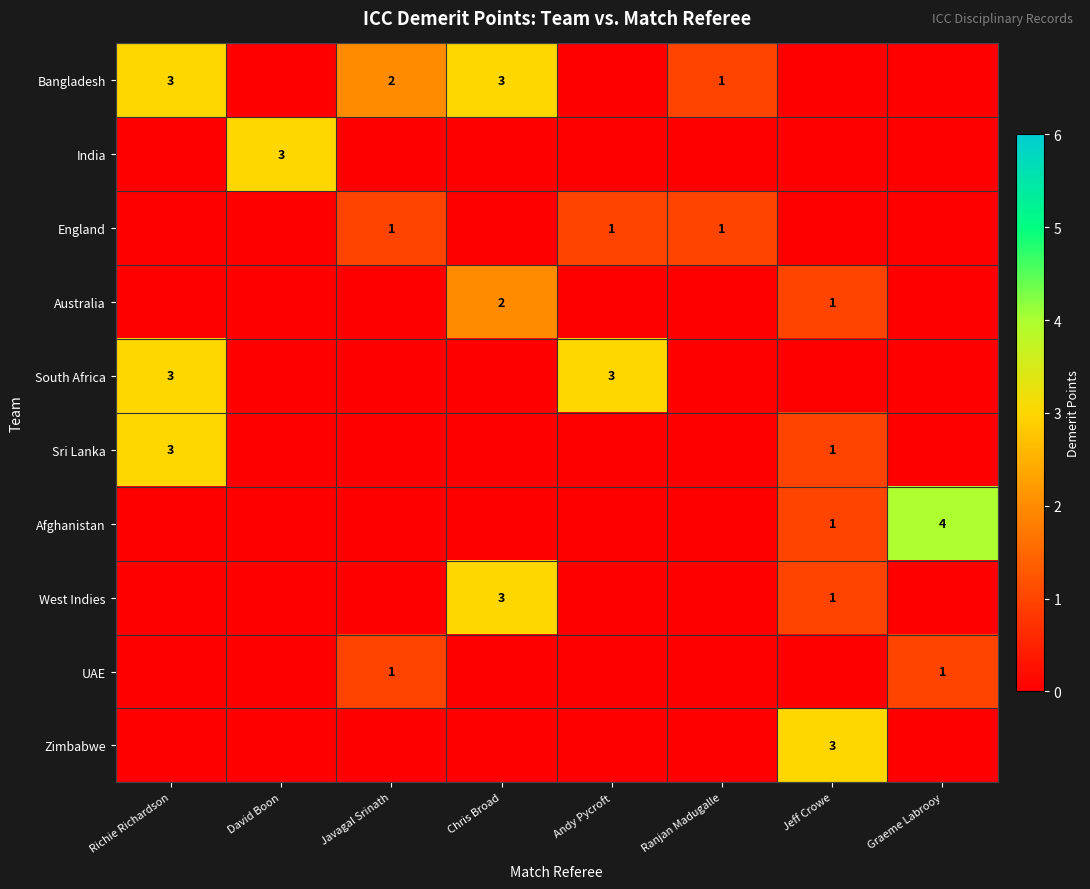

At how many categories does at least one series exceed 0?

8